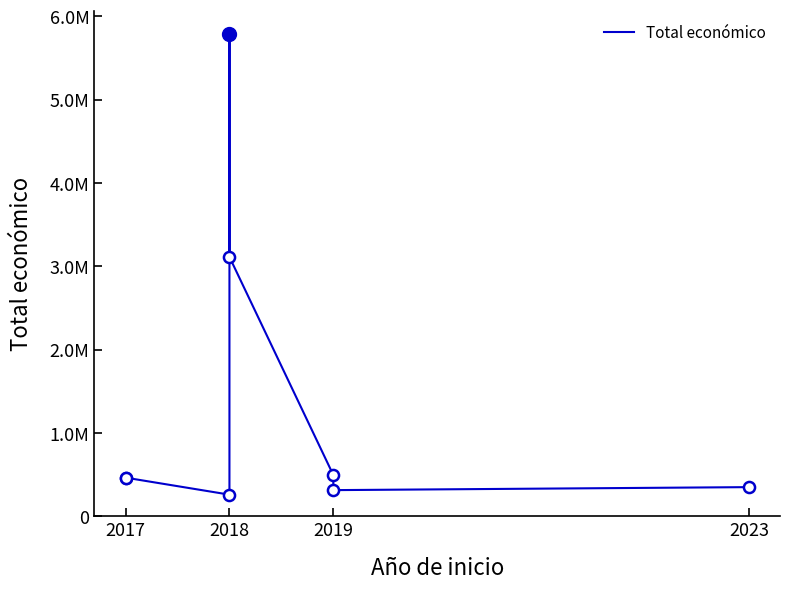

How many values exceed 465965?

3